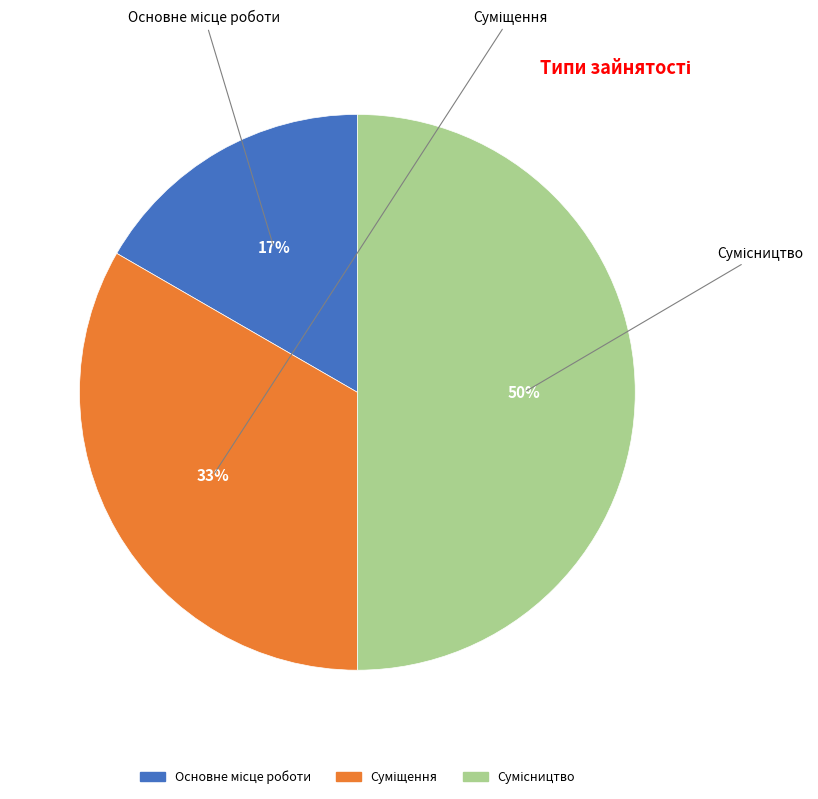

Combined, what portion of the pie is Основне місце роботи and Суміщення?

50.0%